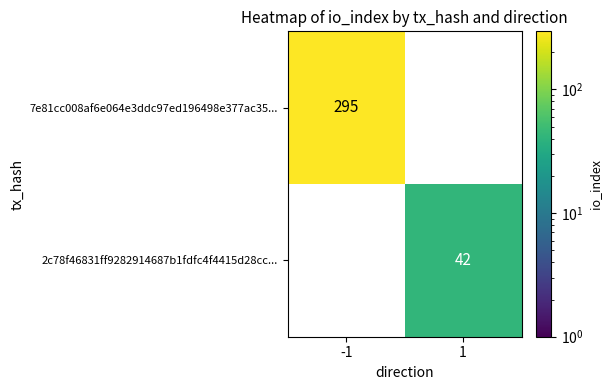

Is it true that 7e81cc008af6e064e3ddc97ed196498e377ac35... equals 173 at -1?

False